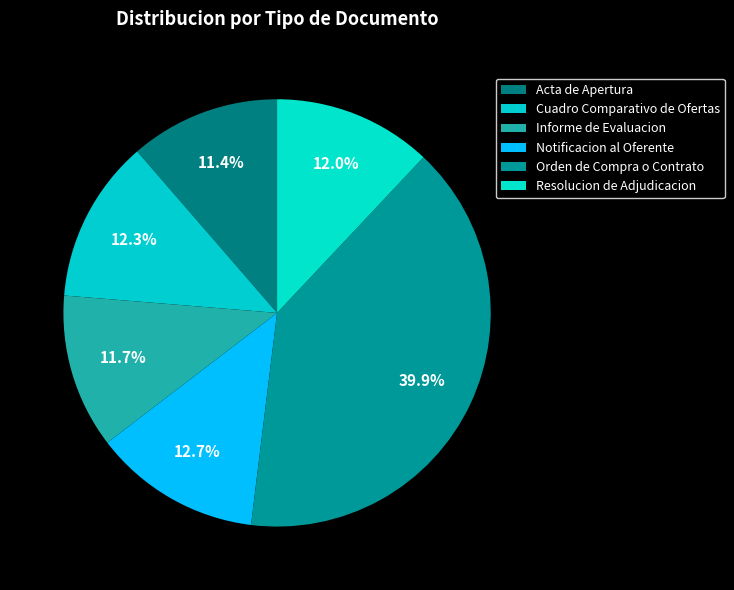

To the nearest percent, what portion does Resolucion de Adjudicacion represent?

12%